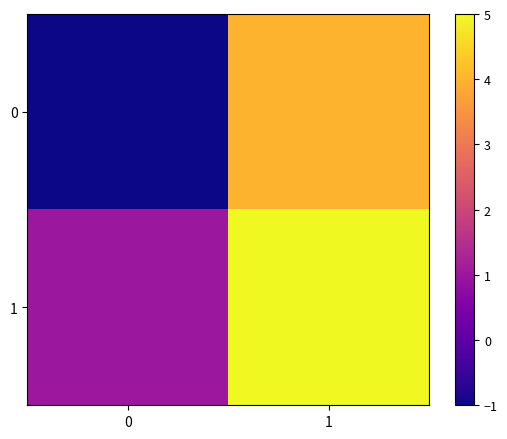

At 0, list the series in order from largest to smallest.

1, 0